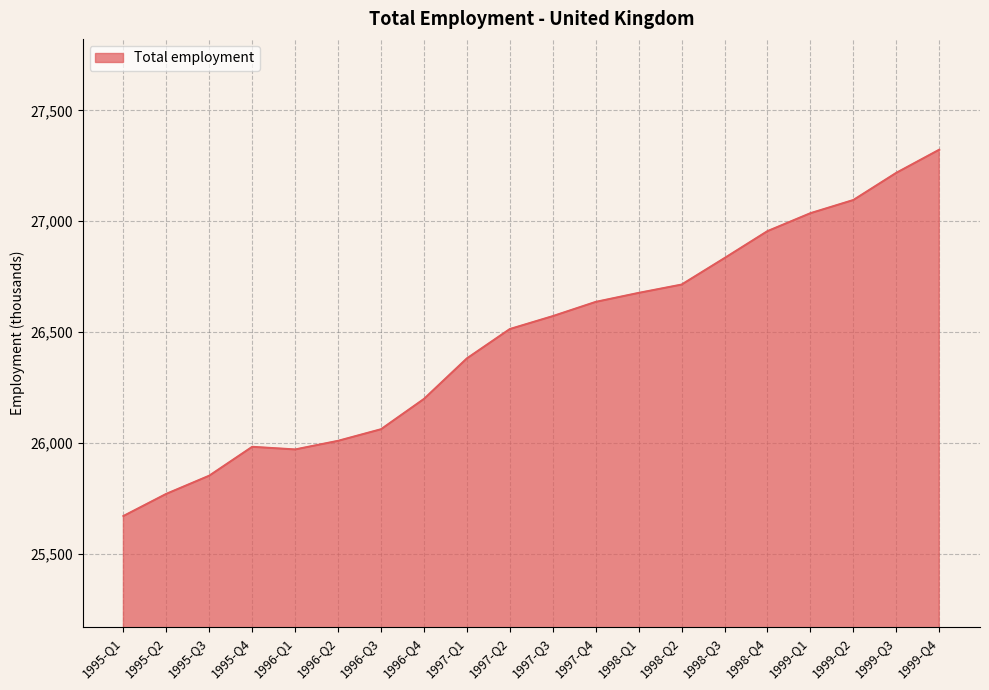

What is the approximate value at 1995-Q1?

25670.3